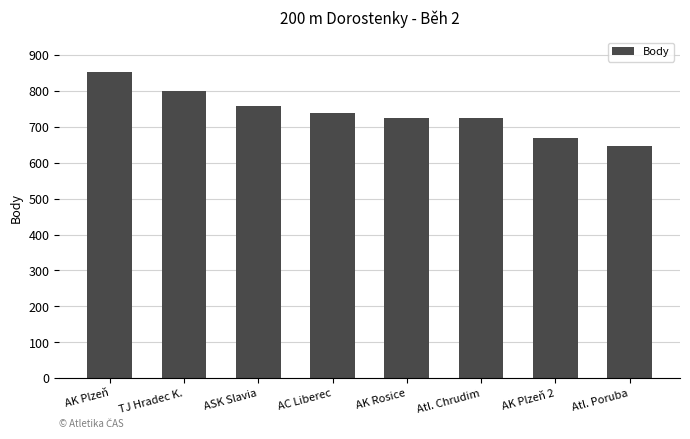

What is the difference between the maximum and minimum values?

207